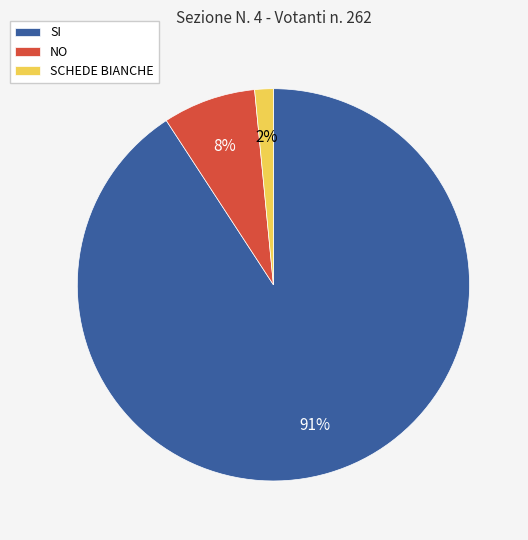

Combined, do SCHEDE BIANCHE and NO account for over 50%?

No